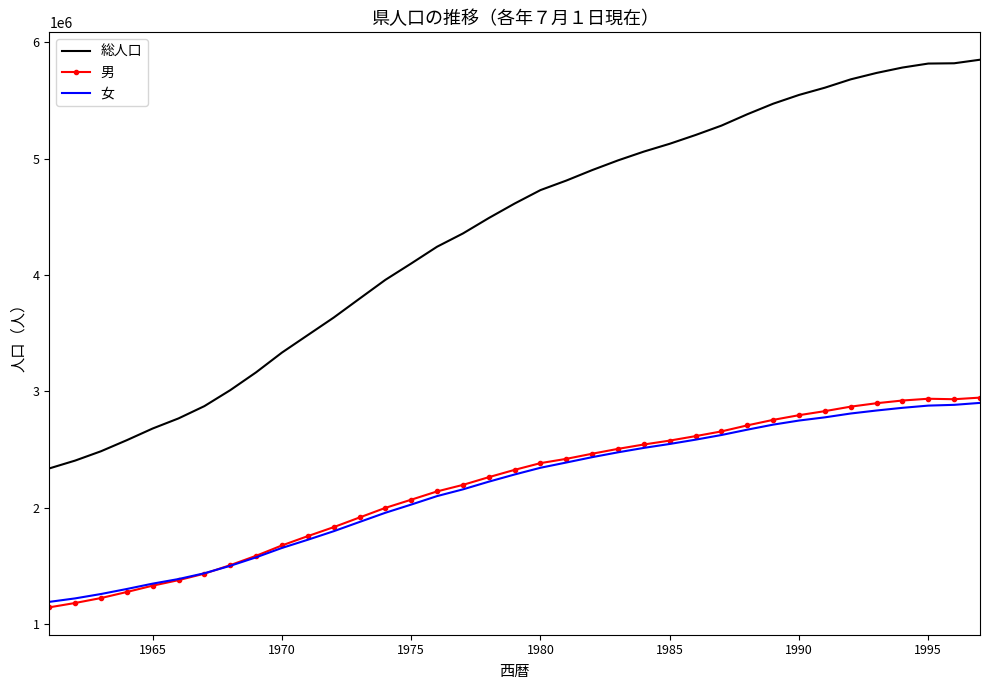

Which series has the largest range (max minus min)?

総人口